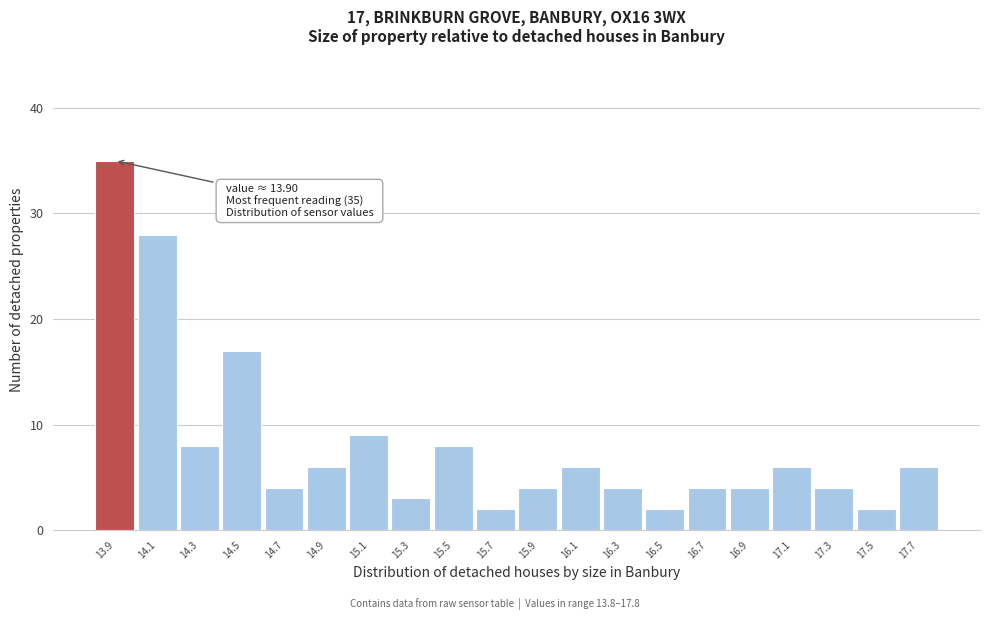

Which range on the x-axis has the tallest bar?

13.8 to 14.0